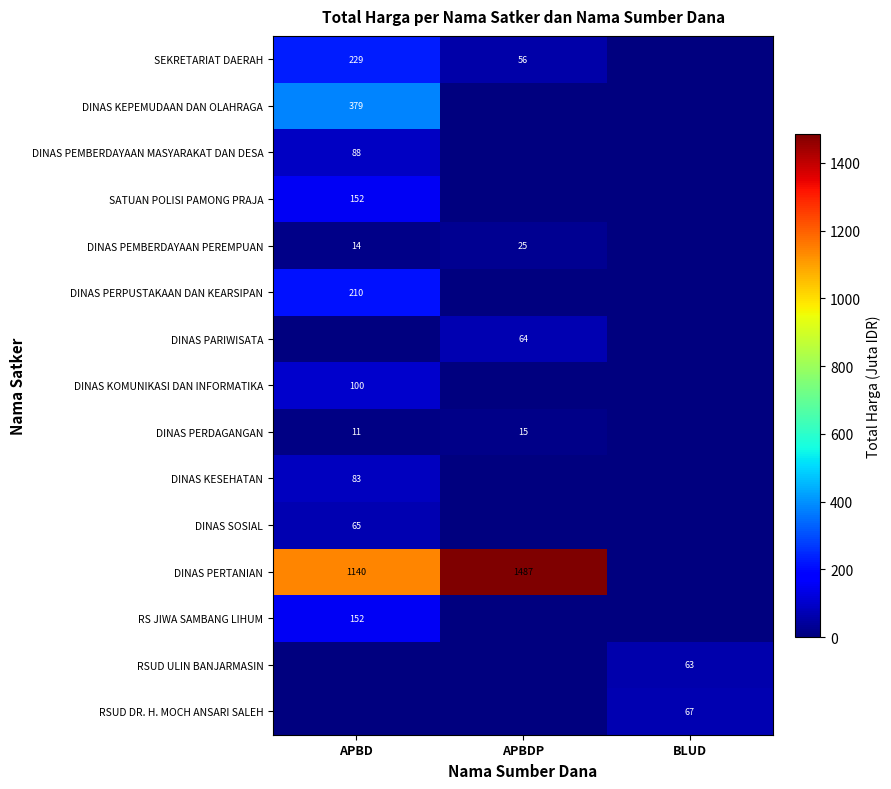

True or false: DINAS PERPUSTAKAAN DAN KEARSIPAN has a value of 141 at APBD.

False